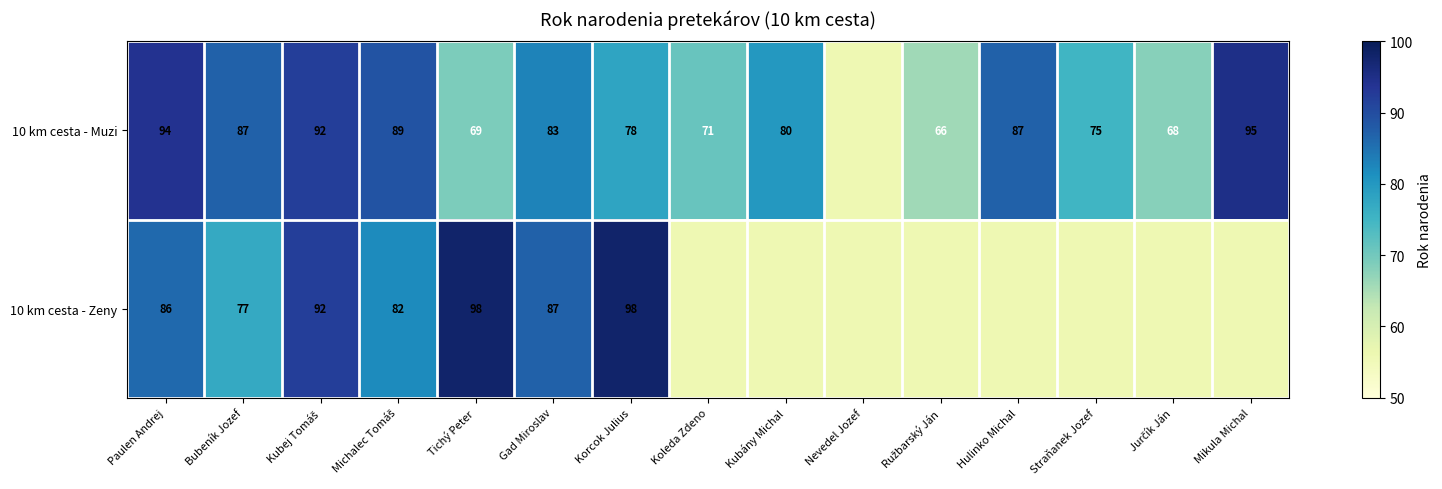

What is the spread (max minus min) of values at Tichý Peter?

29